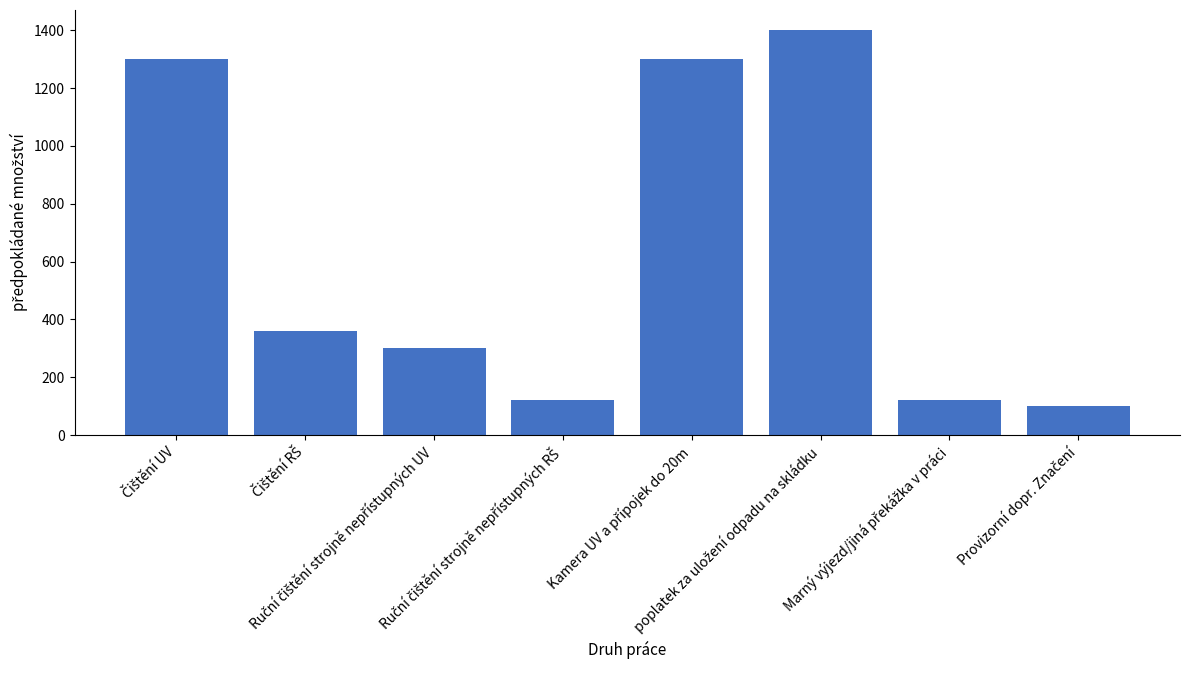

How many data points does each series have?

8